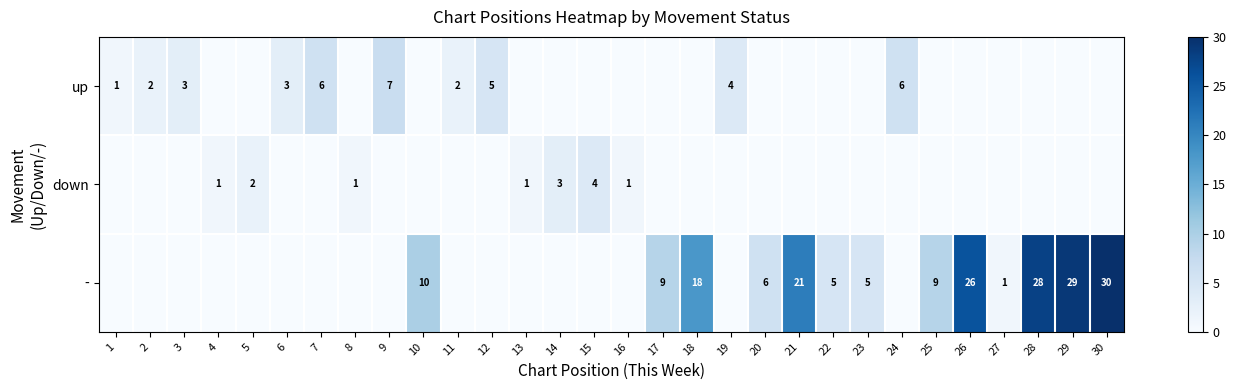

What is the difference between the highest and lowest values at 5?

2